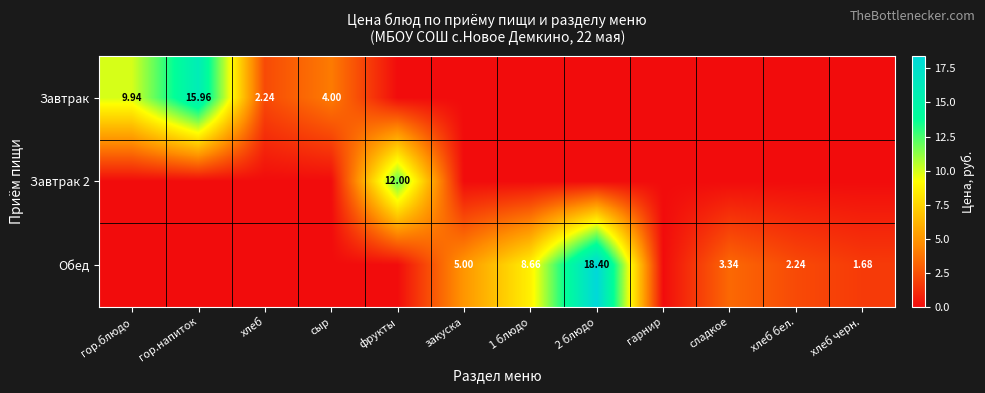

What is the difference between the maximum and second lowest values in the Завтрак series?

16.0